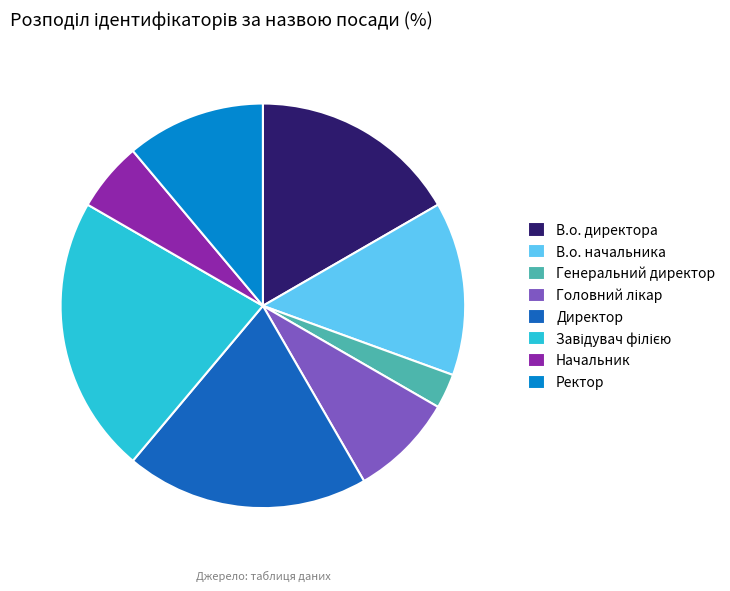

How many segments does this pie chart have?

8